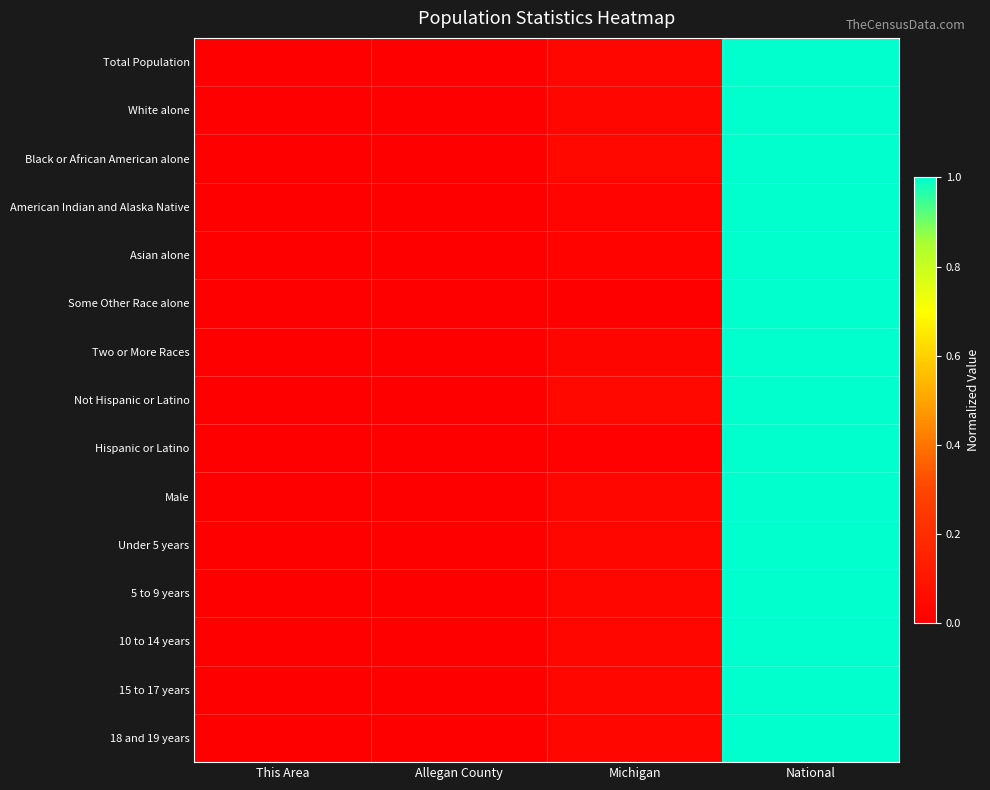

Reading left to right, extract all data points from this chart.

Total Population: This Area=0.0	Allegan County=0.0	Michigan=0.0	National=1.0
White alone: This Area=0.0	Allegan County=0.0	Michigan=0.0	National=1.0
Black or African American alone: This Area=0.0	Allegan County=0.0	Michigan=0.0	National=1.0
American Indian and Alaska Native: This Area=0.0	Allegan County=0.0	Michigan=0.0	National=1.0
Asian alone: This Area=0.0	Allegan County=0.0	Michigan=0.0	National=1.0
Some Other Race alone: This Area=0.0	Allegan County=0.0	Michigan=0.0	National=1.0
Two or More Races: This Area=0.0	Allegan County=0.0	Michigan=0.0	National=1.0
Not Hispanic or Latino: This Area=0.0	Allegan County=0.0	Michigan=0.0	National=1.0
Hispanic or Latino: This Area=0.0	Allegan County=0.0	Michigan=0.0	National=1.0
Male: This Area=0.0	Allegan County=0.0	Michigan=0.0	National=1.0
Under 5 years: This Area=0.0	Allegan County=0.0	Michigan=0.0	National=1.0
5 to 9 years: This Area=0.0	Allegan County=0.0	Michigan=0.0	National=1.0
10 to 14 years: This Area=0.0	Allegan County=0.0	Michigan=0.0	National=1.0
15 to 17 years: This Area=0.0	Allegan County=0.0	Michigan=0.0	National=1.0
18 and 19 years: This Area=0.0	Allegan County=0.0	Michigan=0.0	National=1.0